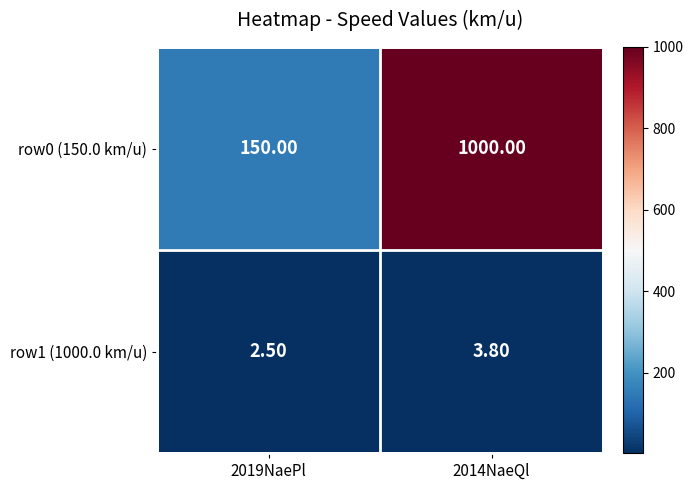

What is the total value across all series at 2019NaePl?

152.5